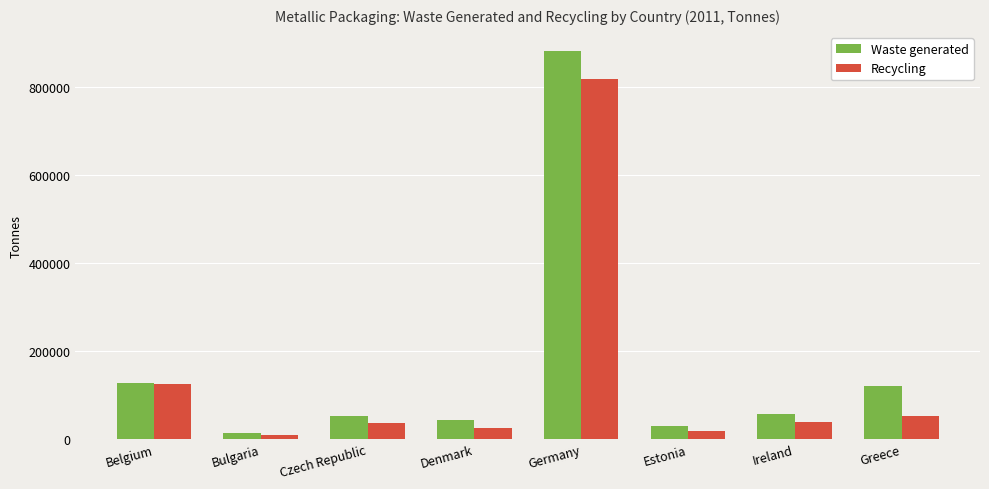

What is the maximum value for Waste generated?

881100